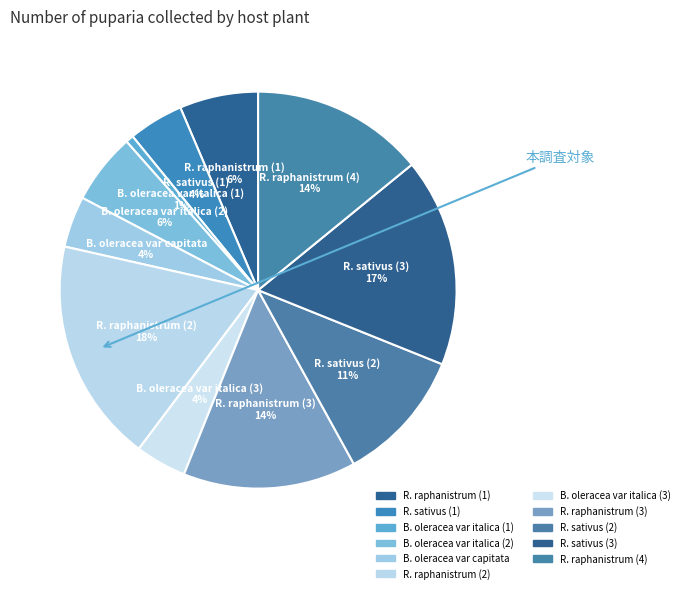

Combined, what portion of the pie is R. raphanistrum (4) and R. sativus (2)?

25.0%